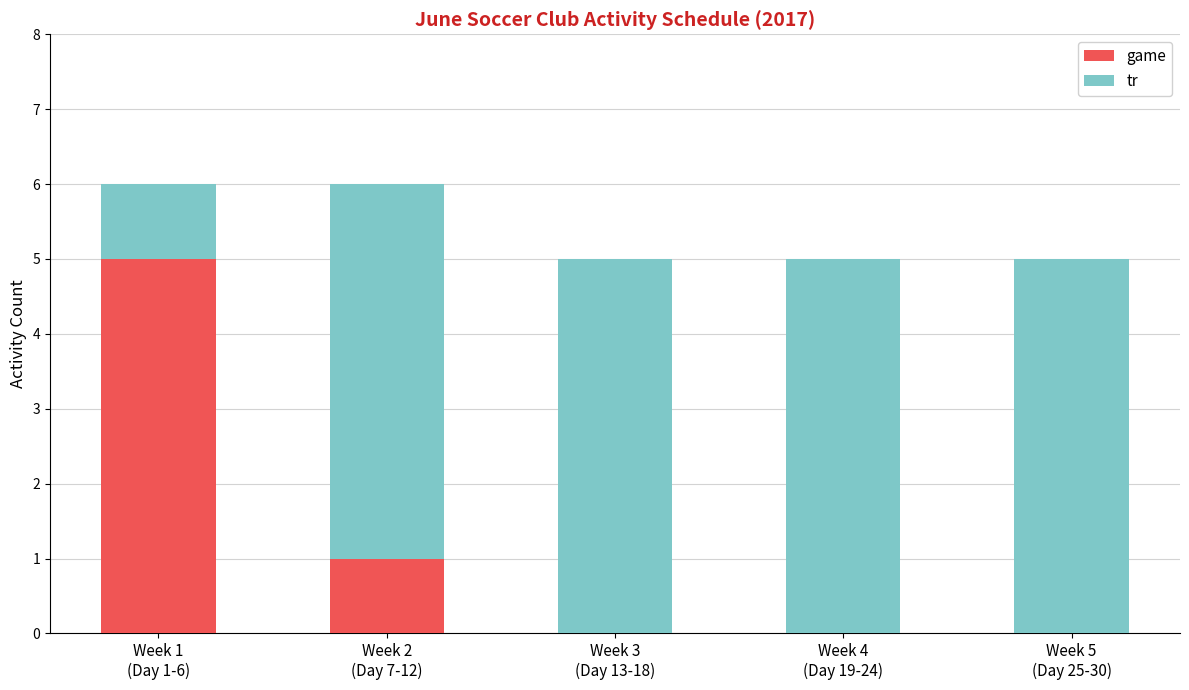

What is the maximum value for game?

5